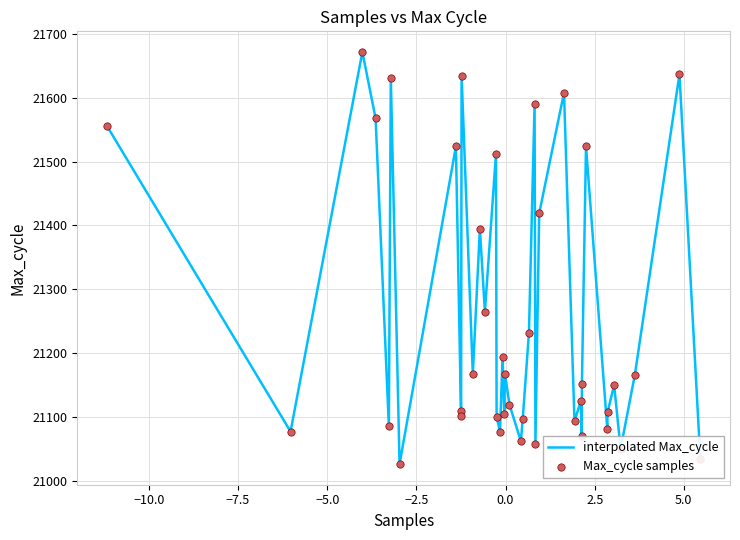

What is the smallest value displayed?

21026